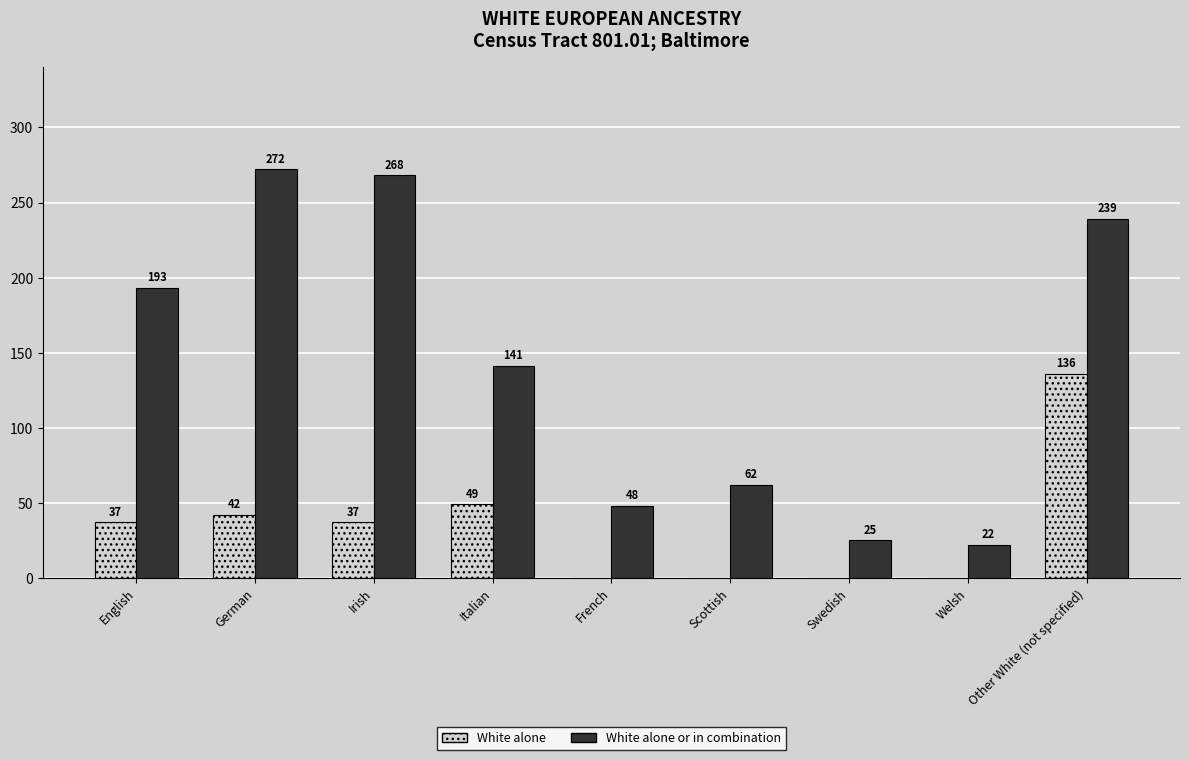

At which category is the sum across all series the highest?

Other White (not specified)